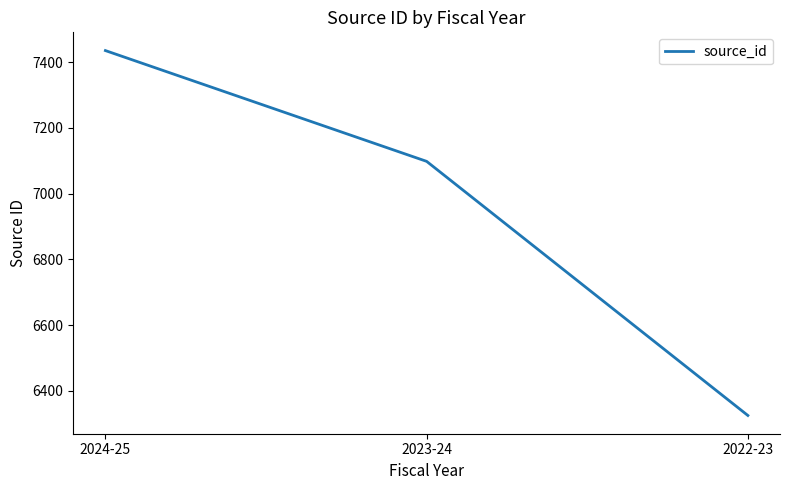

Does the chart display data point markers on the line(s)?

No